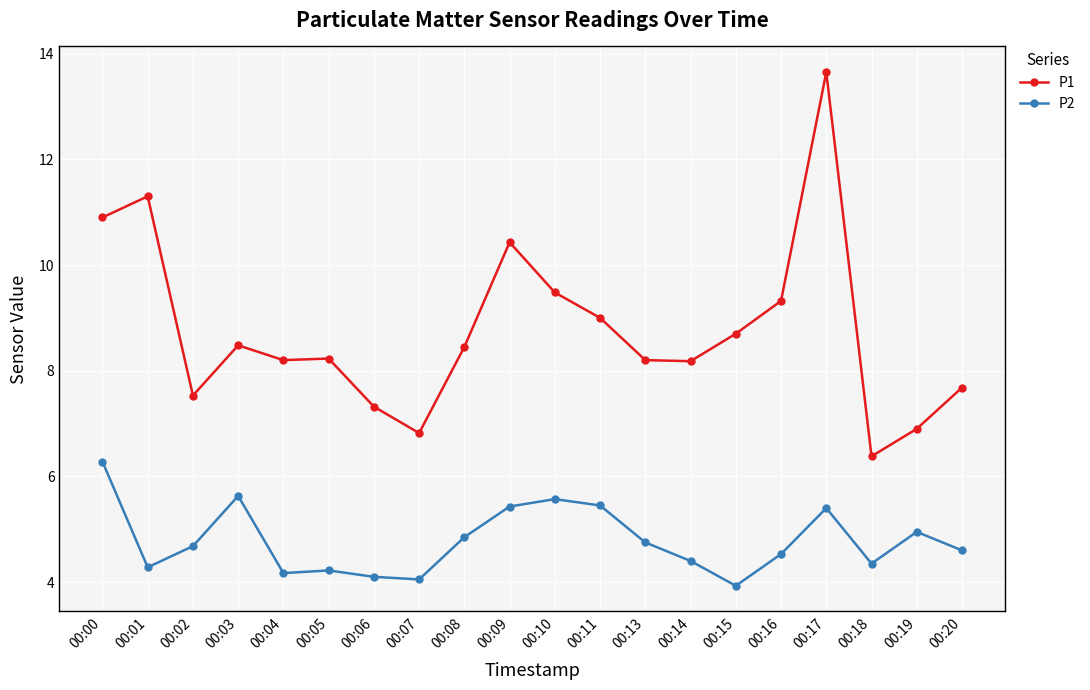

What are all the series names shown in the legend?

P1, P2